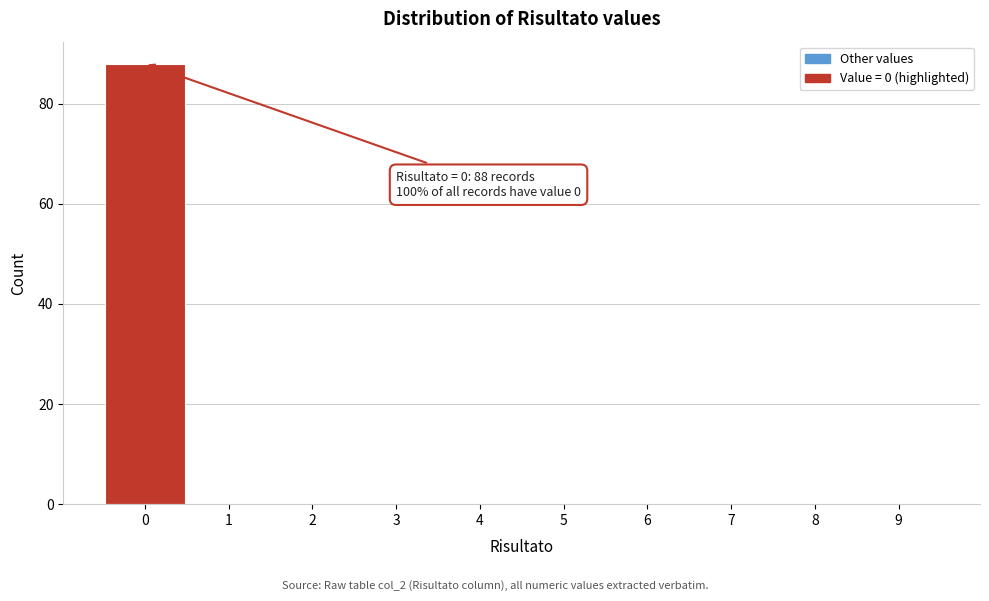

Over which range of the x-axis is the bar tallest?

-0.5 to 0.5